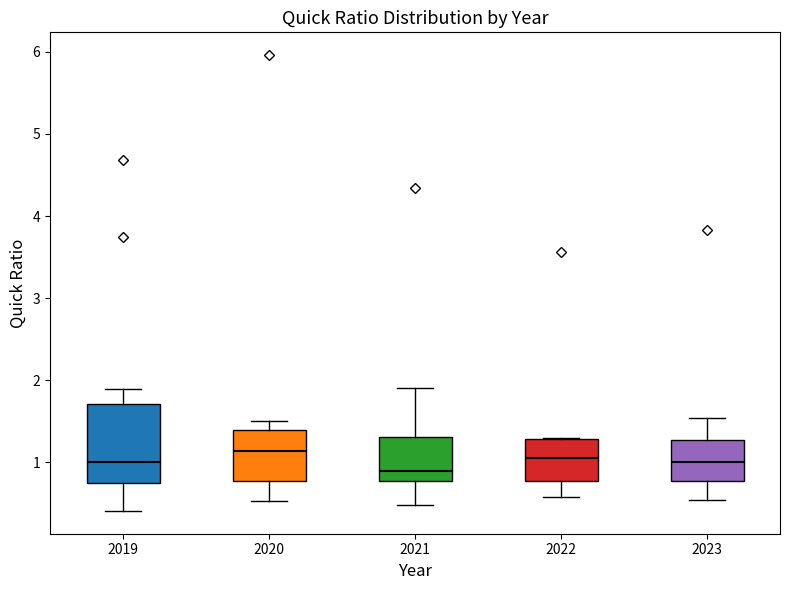

Reading left to right, read every box against the y-axis: the position of its median line, the range the box covers, and the ends of its whiskers. The values are not printed on the chart, so give them approximately, as read against the axis.

2019: median 1.0, box 0.8 to 1.7, whiskers 0.4 to 1.9
2020: median 1.1, box 0.8 to 1.4, whiskers 0.5 to 1.5
2021: median 0.9, box 0.8 to 1.3, whiskers 0.5 to 1.9
2022: median 1.1, box 0.8 to 1.3, whiskers 0.6 to 1.3
2023: median 1.0, box 0.8 to 1.3, whiskers 0.5 to 1.5